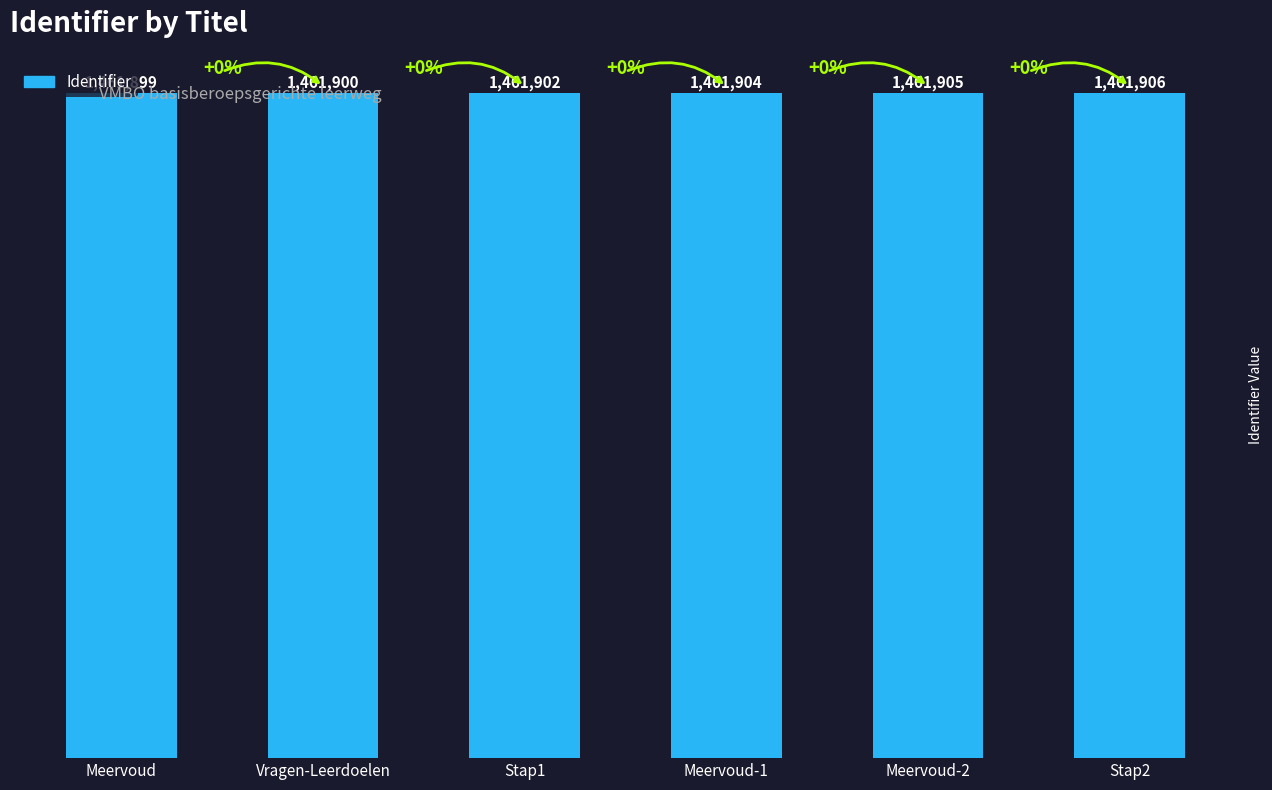

Rank the categories by value from highest to lowest.

Stap2, Meervoud-2, Meervoud-1, Stap1, Vragen-Leerdoelen, Meervoud